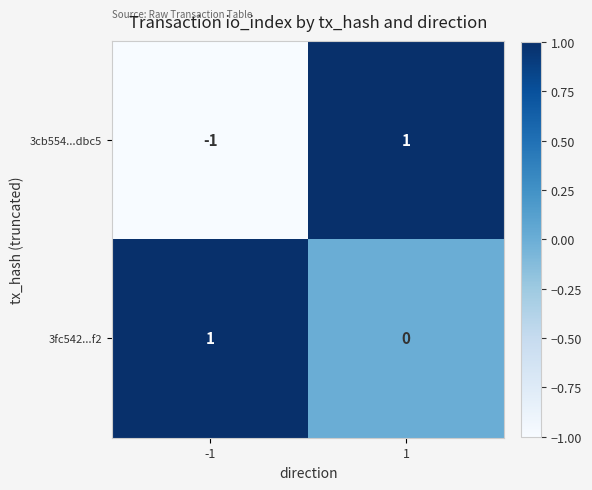

Which series has the largest total across all categories?

3fc542...f2